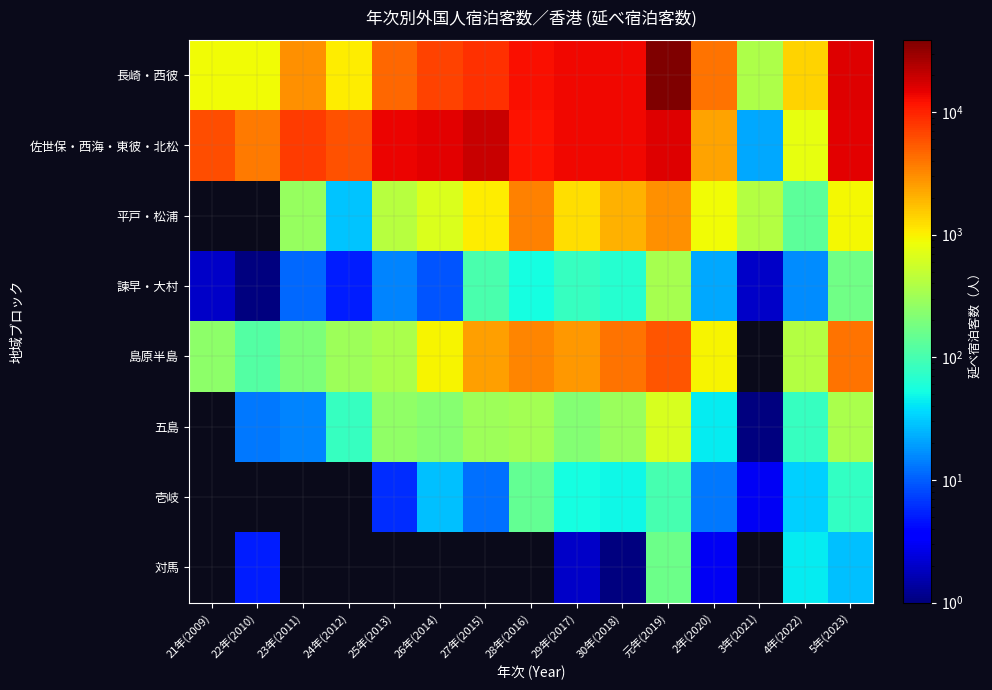

At which category is the sum across all series the highest?

元年(2019)